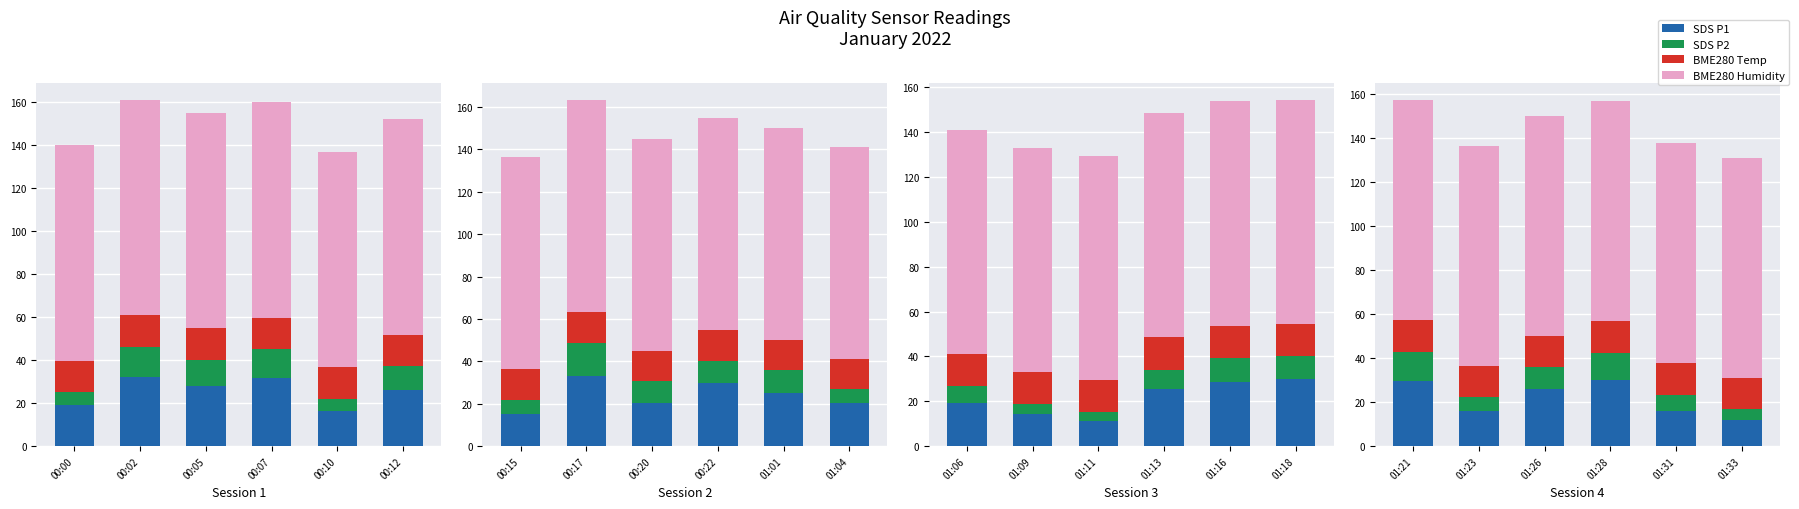

What is the approximate value of SDS P2 at 01:28?

12.6